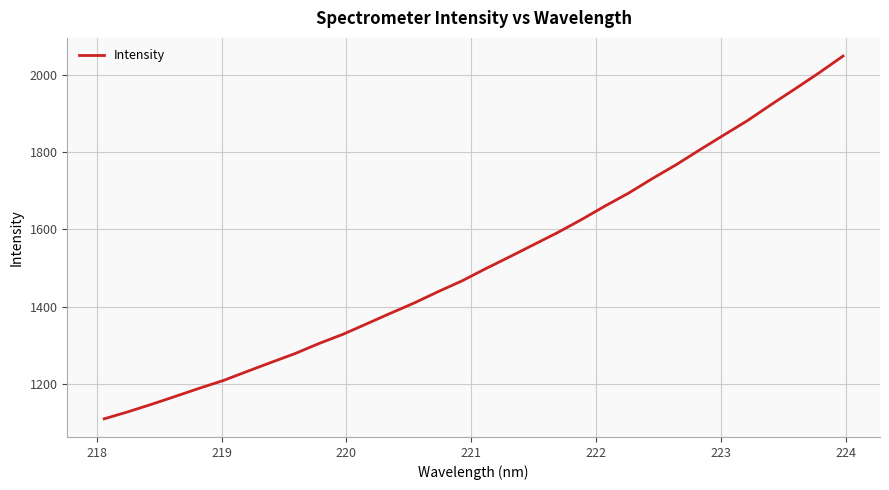

How many values are below 1498?

16